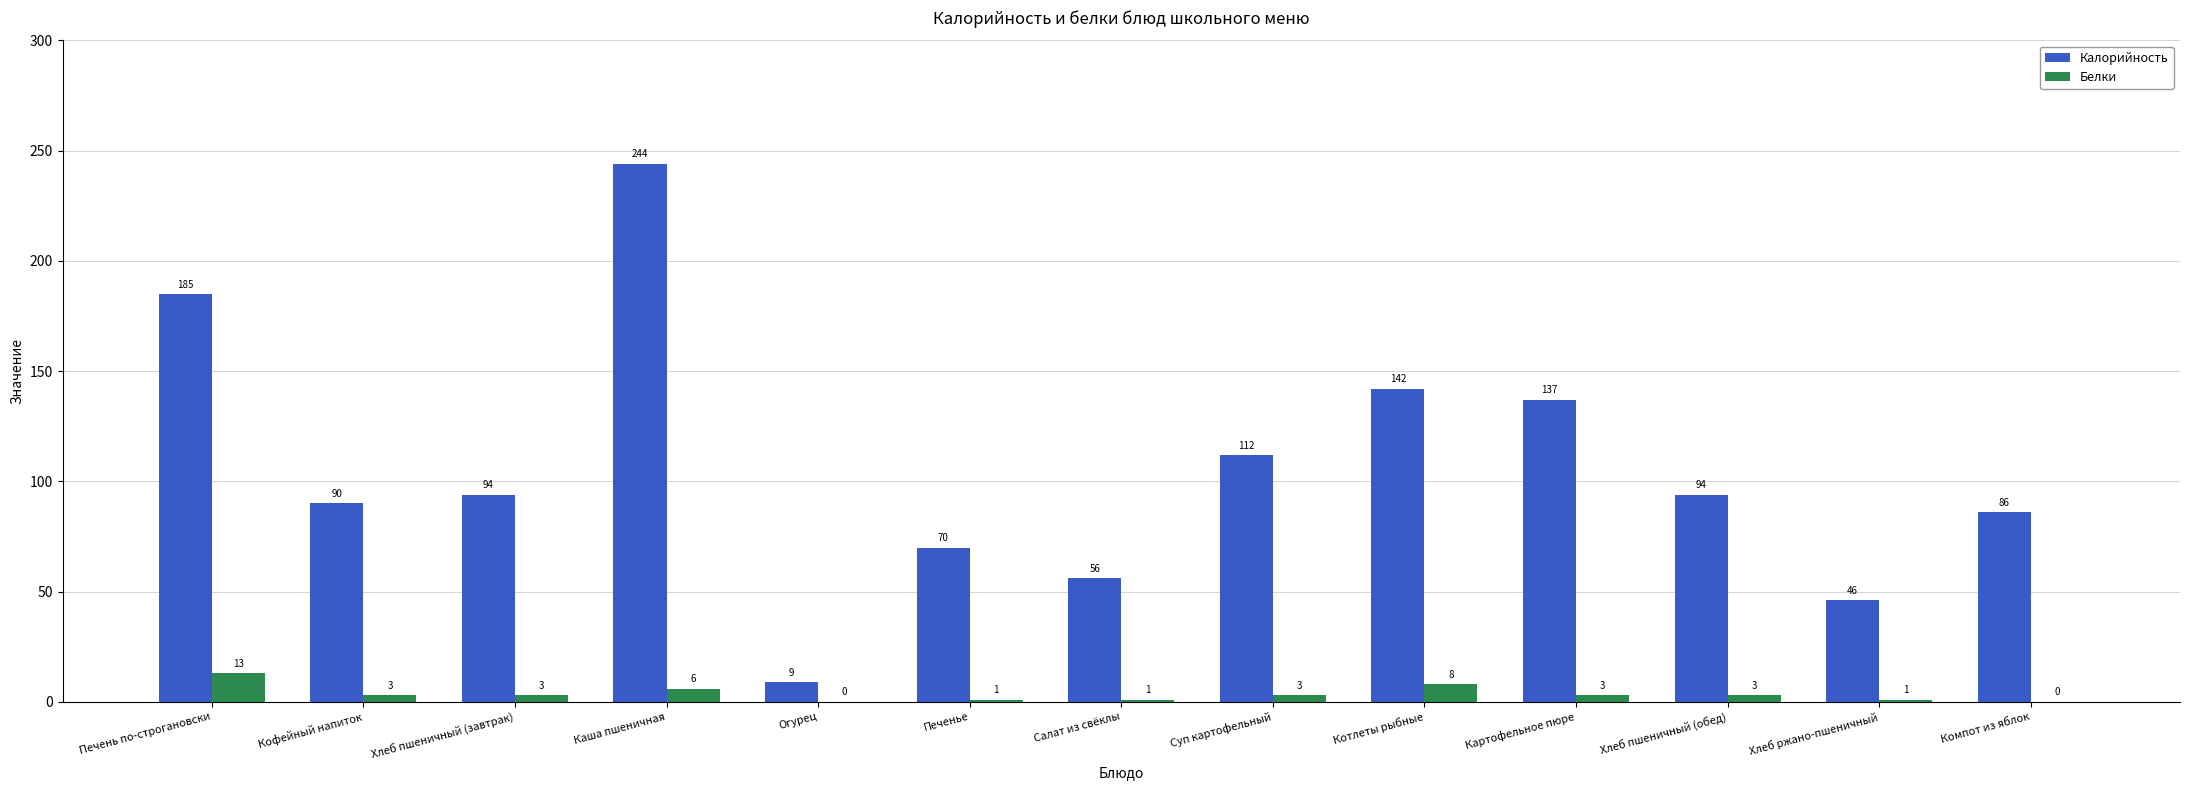

Between Печень по-строгановски and Хлеб пшеничный (завтрак), which series saw the biggest shift?

Калорийность